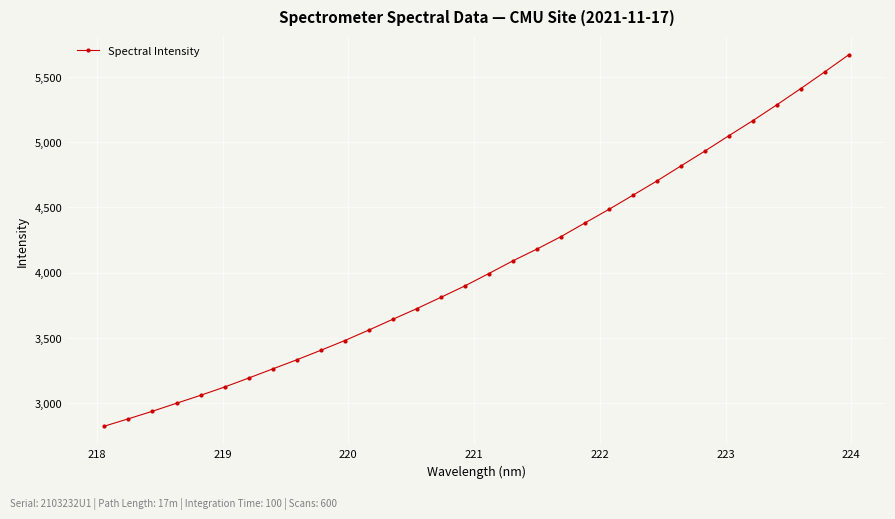

What is the maximum value shown in the chart?

5673.4